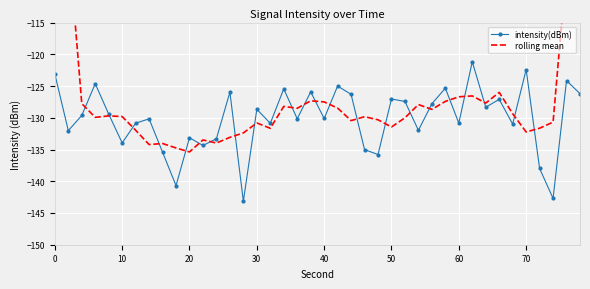

What is the difference between the maximum and minimum values in the rolling mean series?

58.4